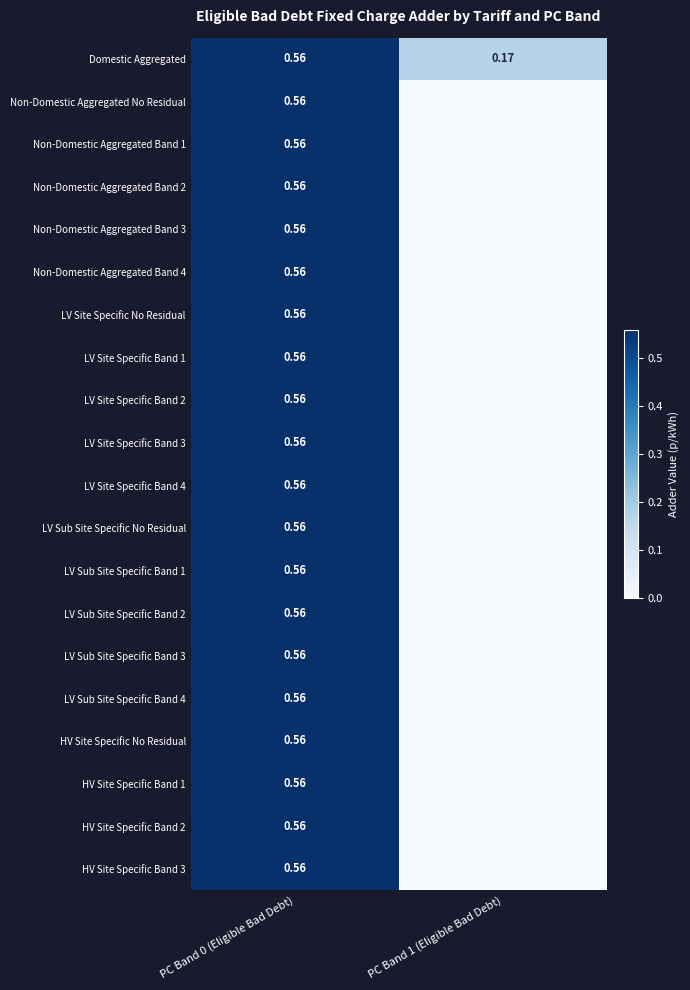

What is the average value of the LV Sub Site Specific Band 3 series?

0.3